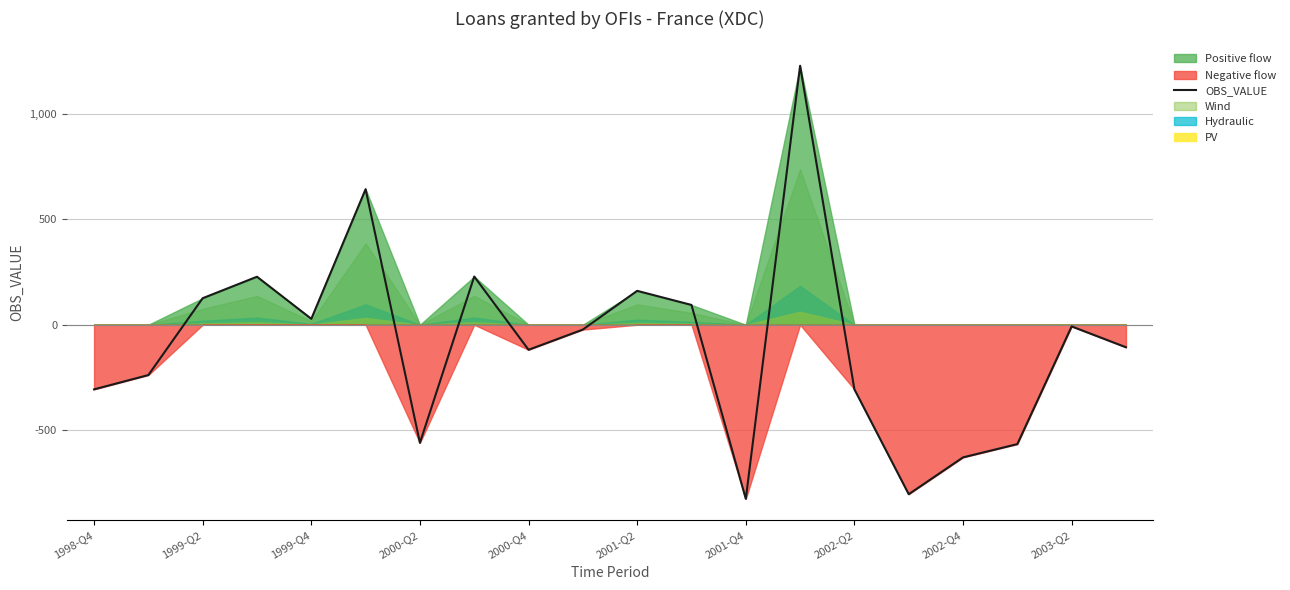

What is the highest value of the OBS_VALUE series?

1230